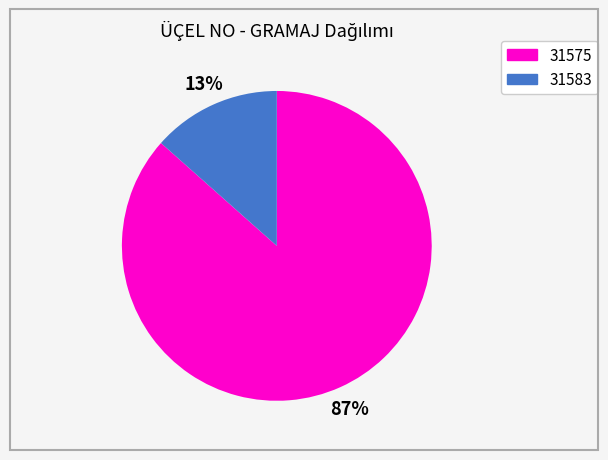

Do 31583 and 31575 together represent more than half of the pie?

Yes